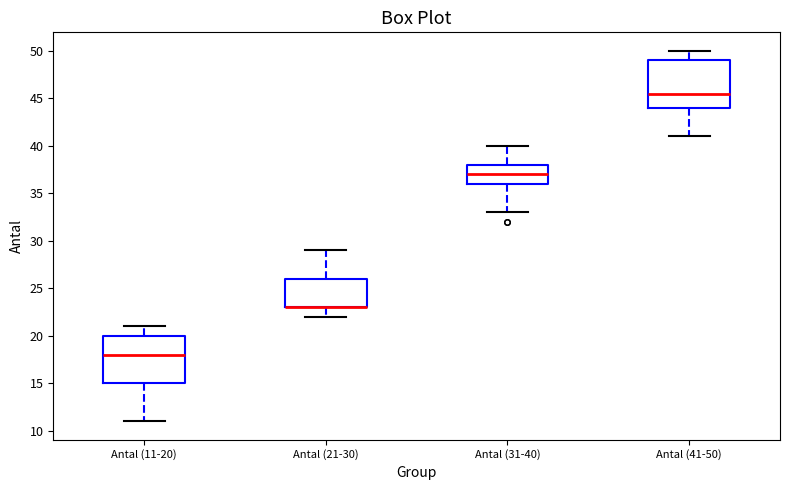

Reading left to right, transcribe this box plot: for each box, give where its median line is, the range the box spans, and where its two whiskers end, as read against the y-axis. The values are not printed on the chart, so give them approximately, as read against the axis.

Antal (11-20): median 18.0, box 15.0 to 20.0, whiskers 11.0 to 21.0
Antal (21-30): median 23.0 (drawn on the box's lower edge), box 23.0 to 26.0, whiskers 22.0 to 29.0
Antal (31-40): median 37.0, box 36.0 to 38.0, whiskers 33.0 to 40.0
Antal (41-50): median 45.5, box 44.0 to 49.0, whiskers 41.0 to 50.0